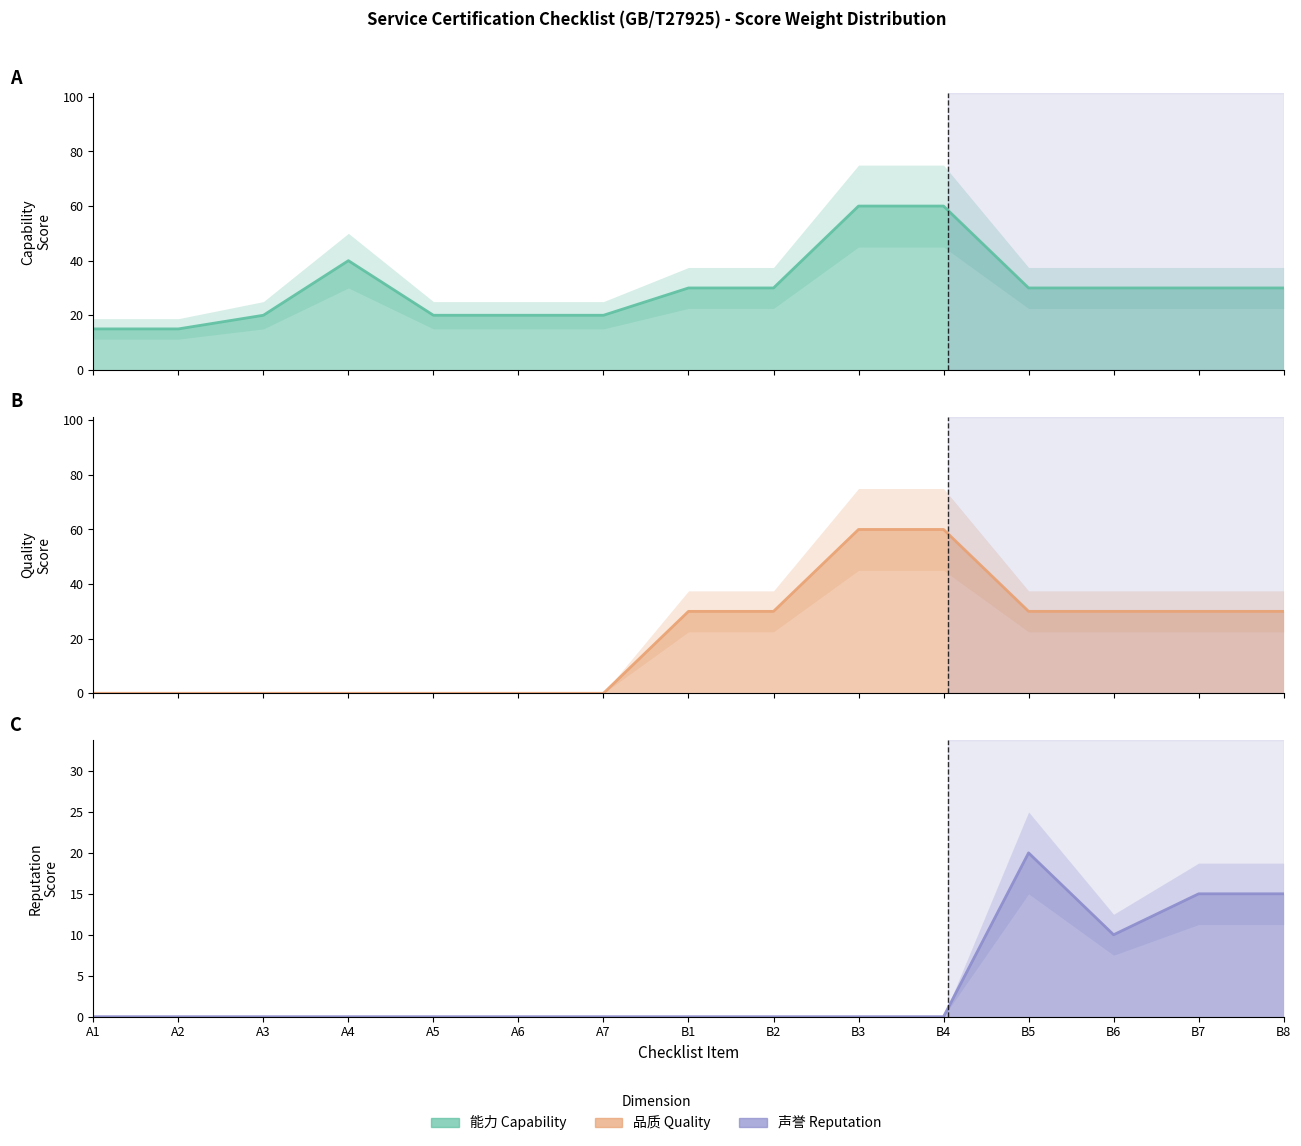

Between B8 and A6, which is larger?

B8